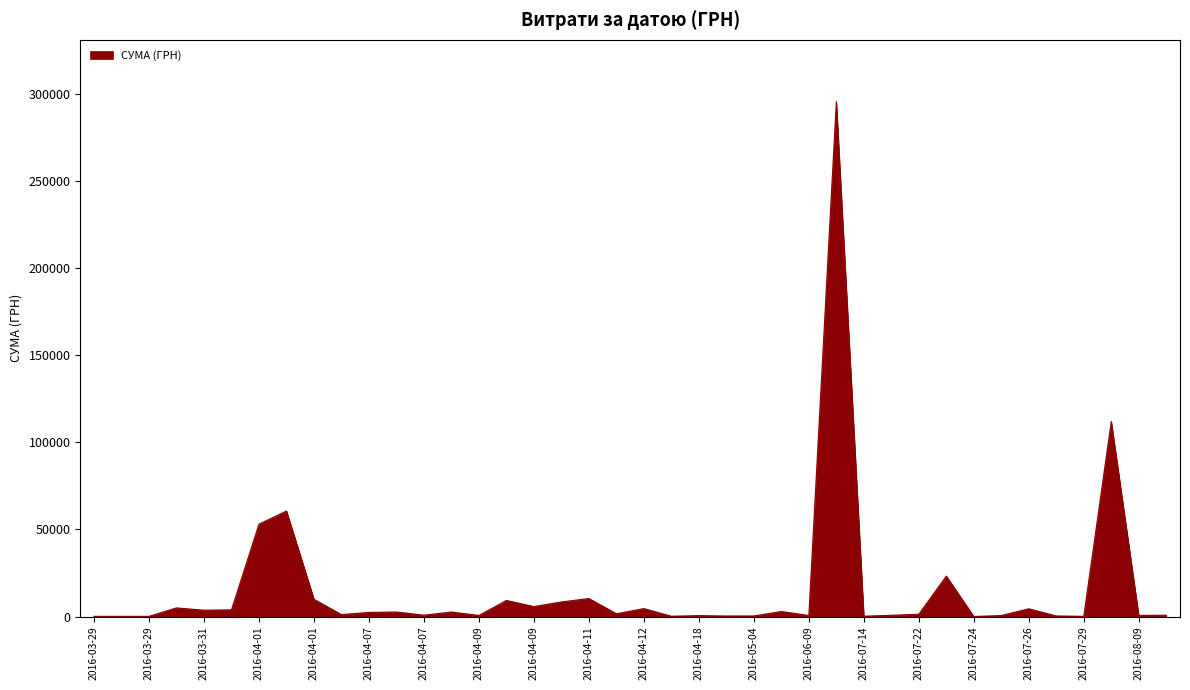

What is the greatest value displayed?

295638.6